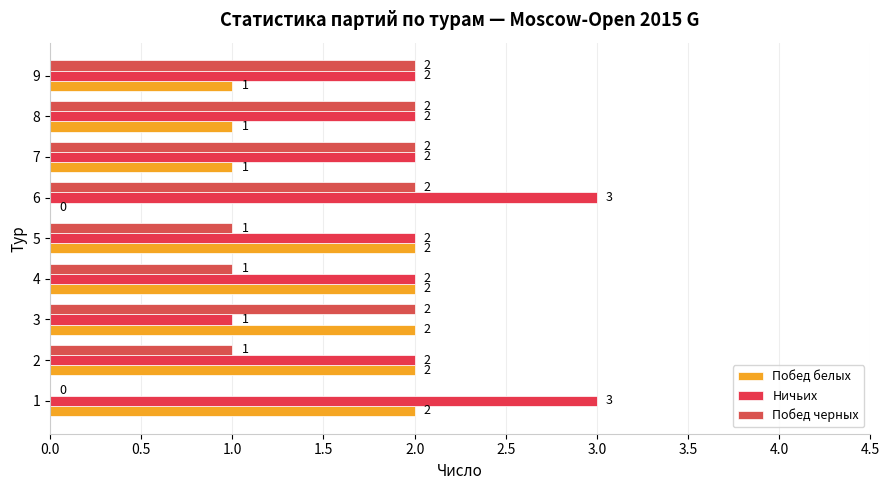

How many values in Побед черных are above zero?

8